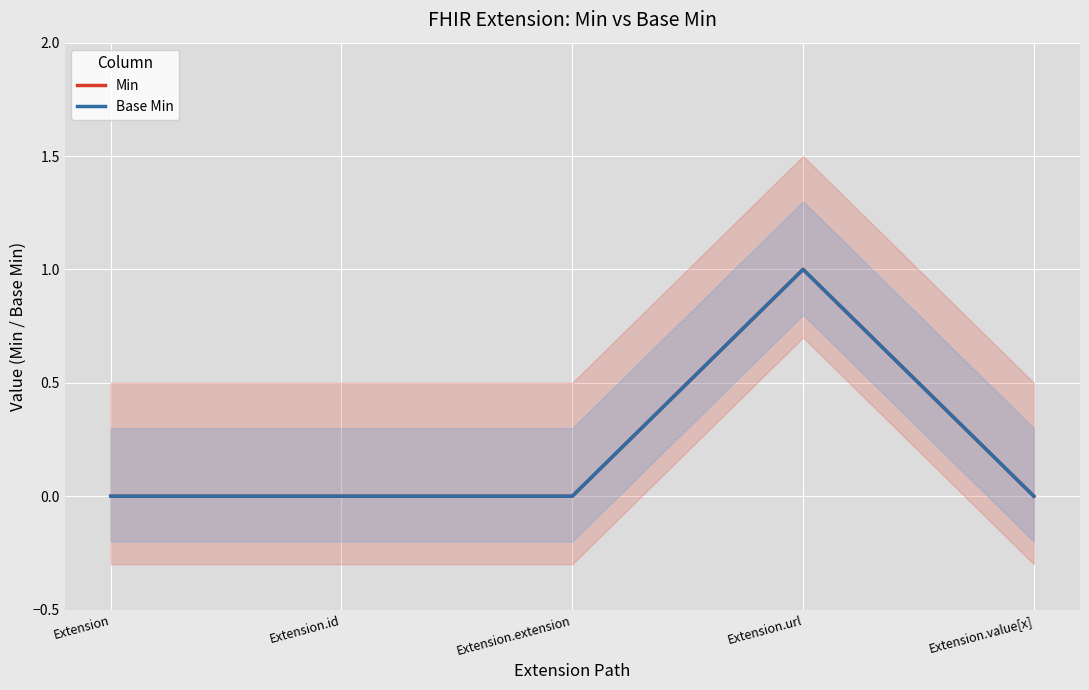

Where is the first local maximum for Min?

Extension.url